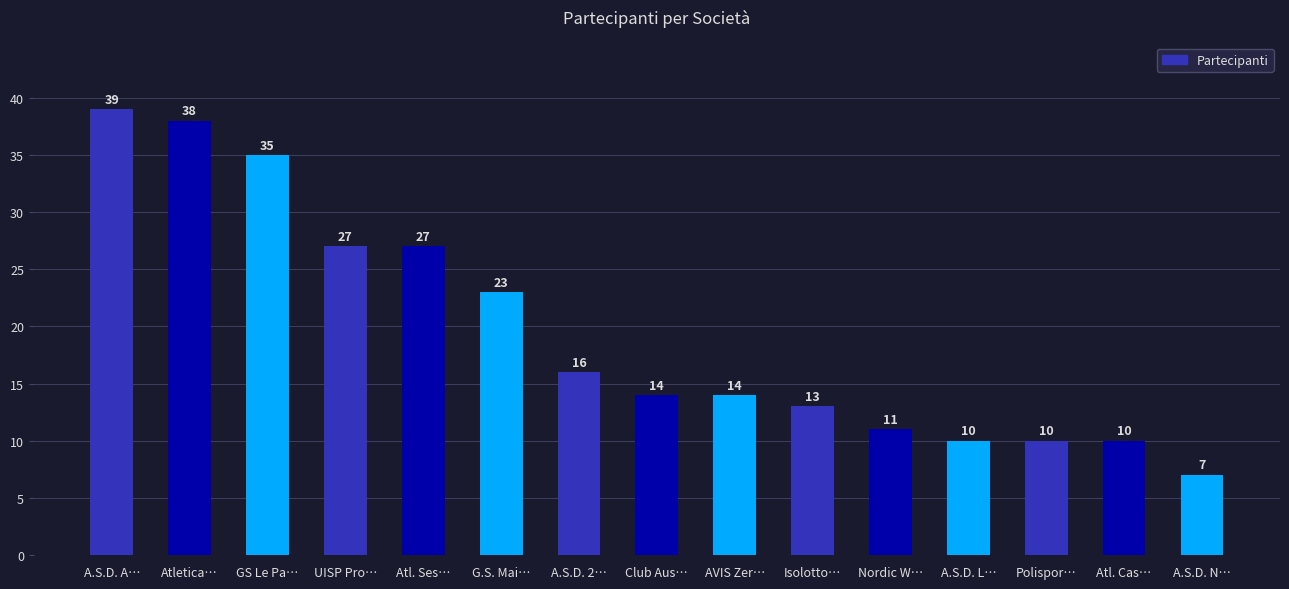

What is the label of the 7th bar from the left?

A.S.D. 2…